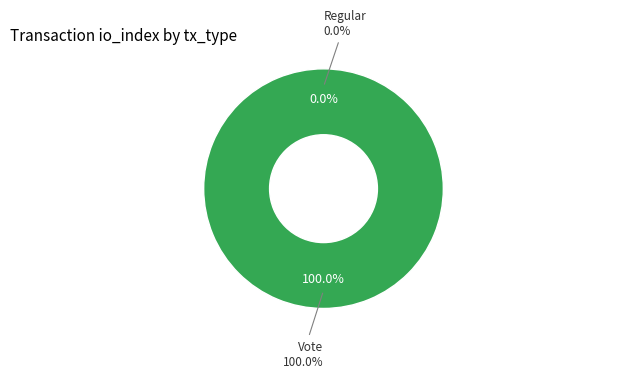

What percentage is the Vote slice, to the nearest percent?

100%